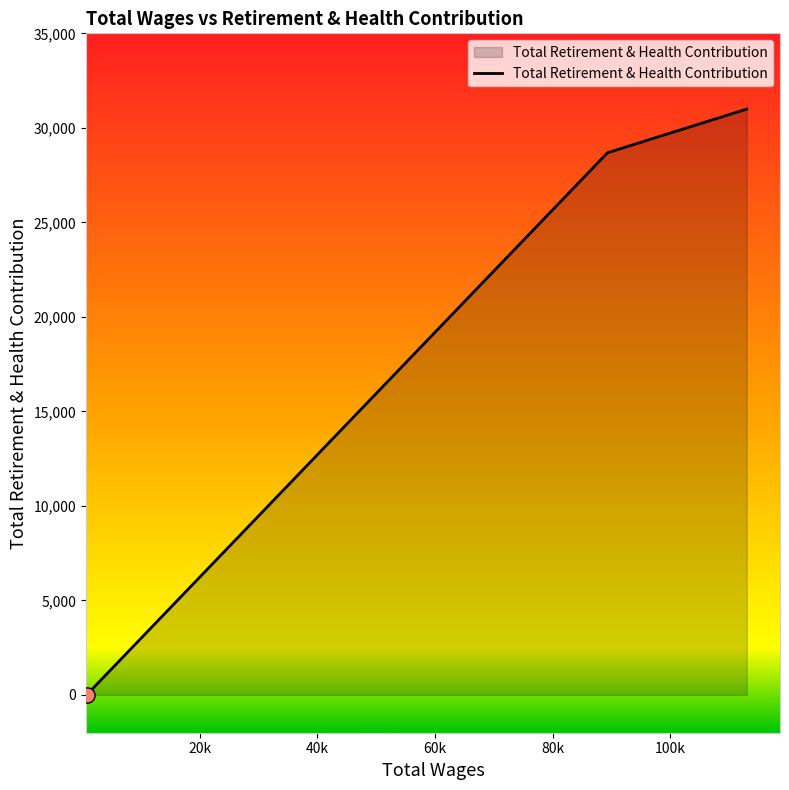

What is the average value?

19891